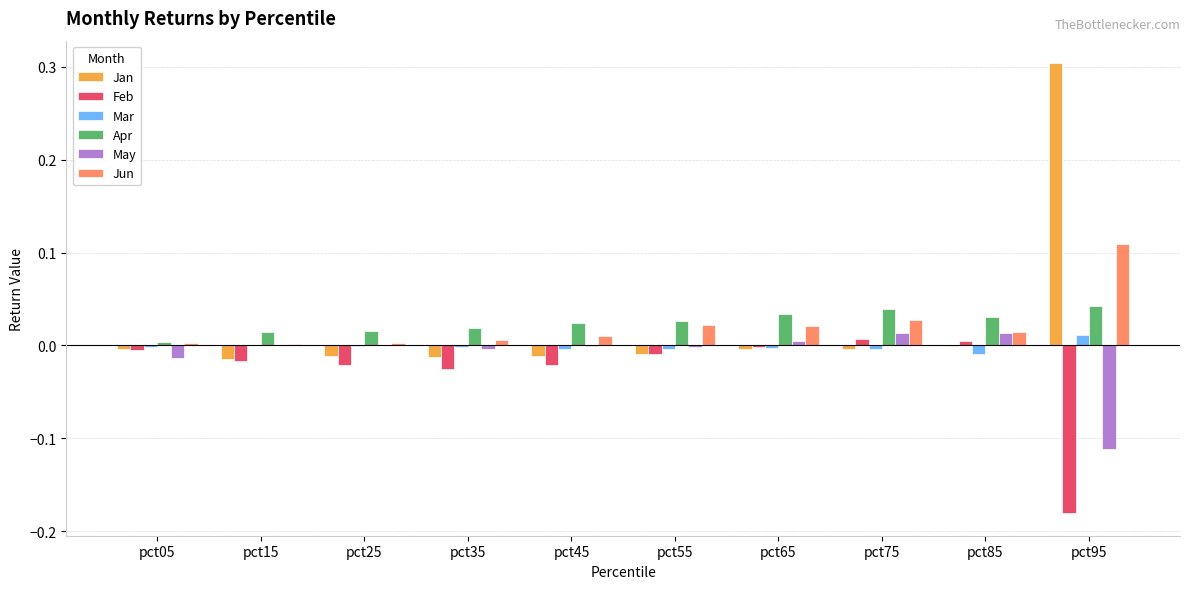

What is the difference between the Jan values at pct35 and pct95?

0.3